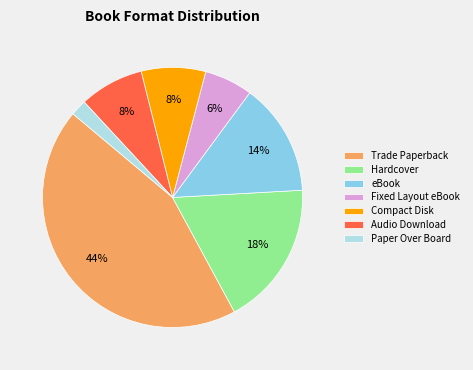

What is the largest slice in the pie chart?

Trade Paperback